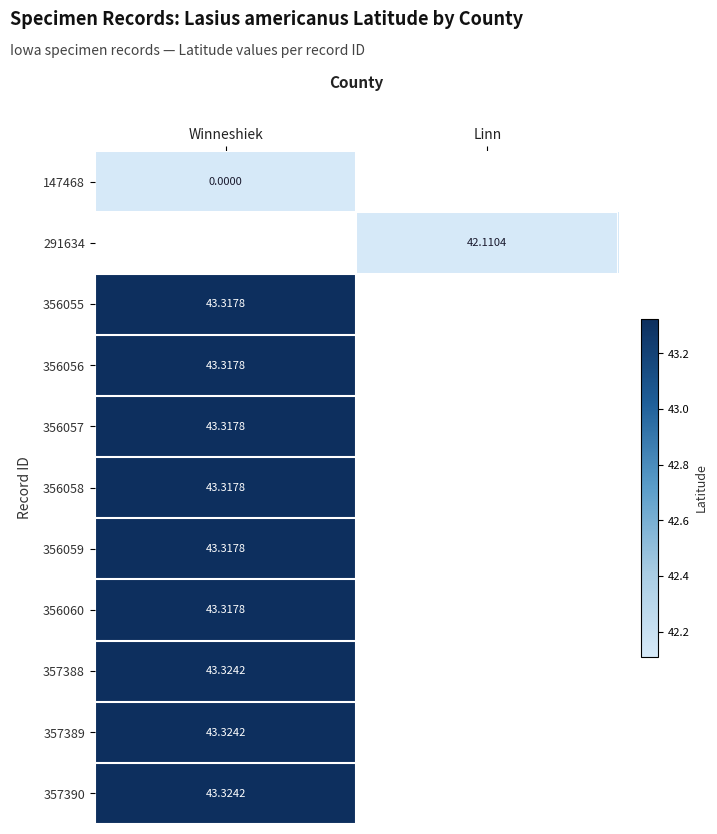

How many categories are shown in the chart?

2